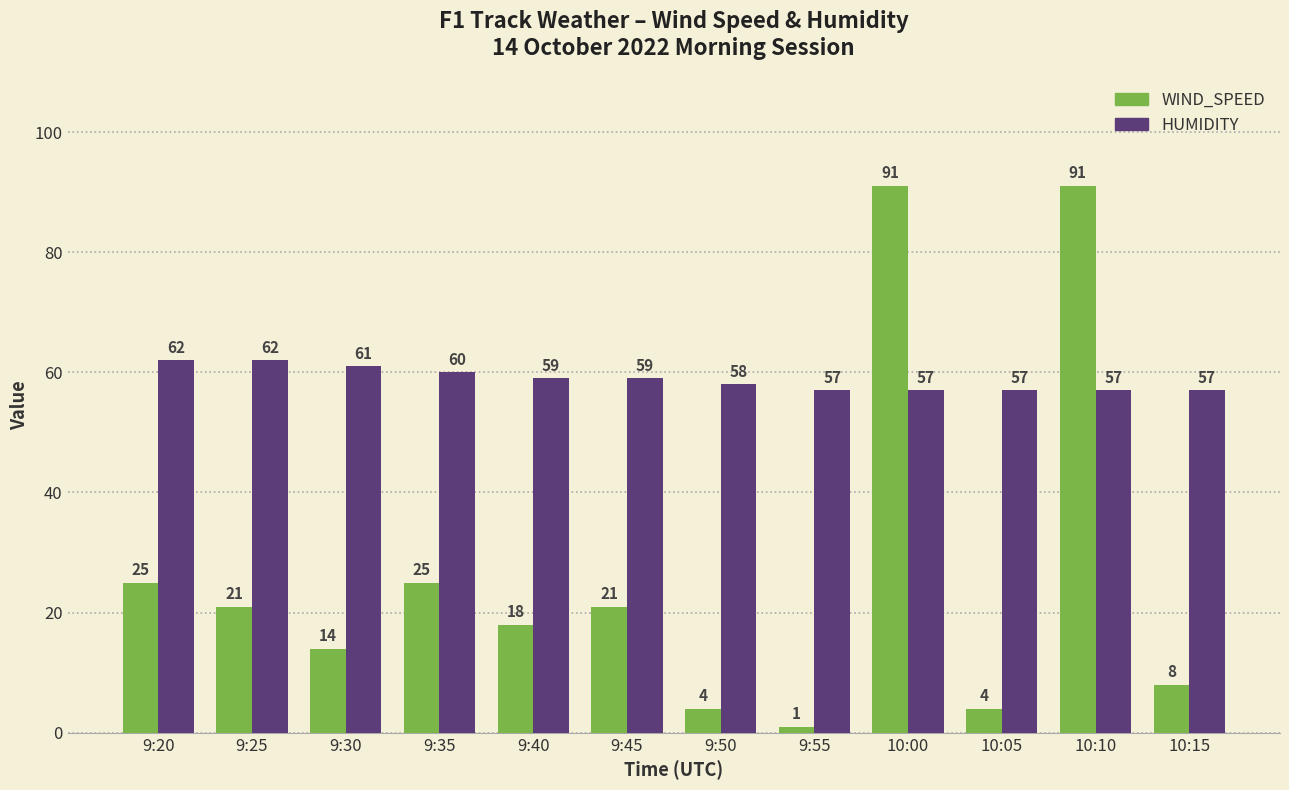

Count the number of data series in this chart.

2